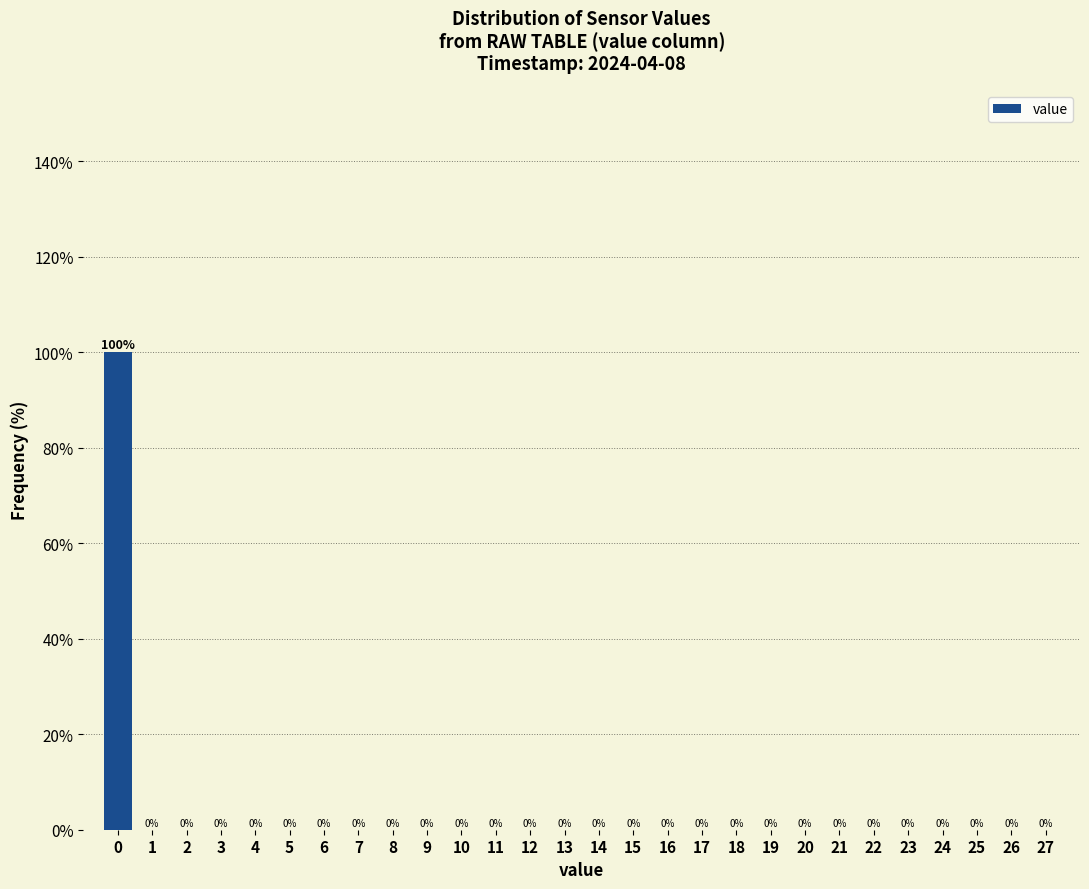

Reading right to left, list all the values displayed in this chart.

27=0	26=0	25=0	24=0	23=0	22=0	21=0	20=0	19=0	18=0	17=0	16=0	15=0	14=0	13=0	12=0	11=0	10=0	9=0	8=0	7=0	6=0	5=0	4=0	3=0	2=0	1=0	0=100